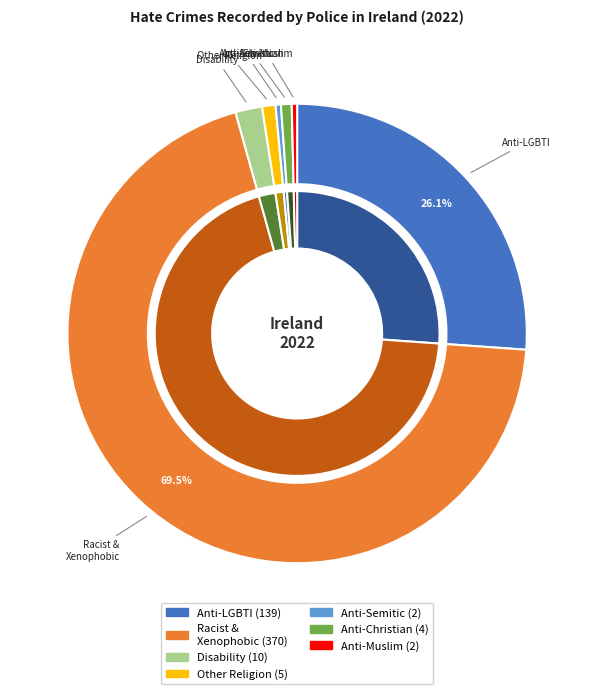

To the nearest percent, what percentage of the pie is Other hate crime based on religion or belief?

1%